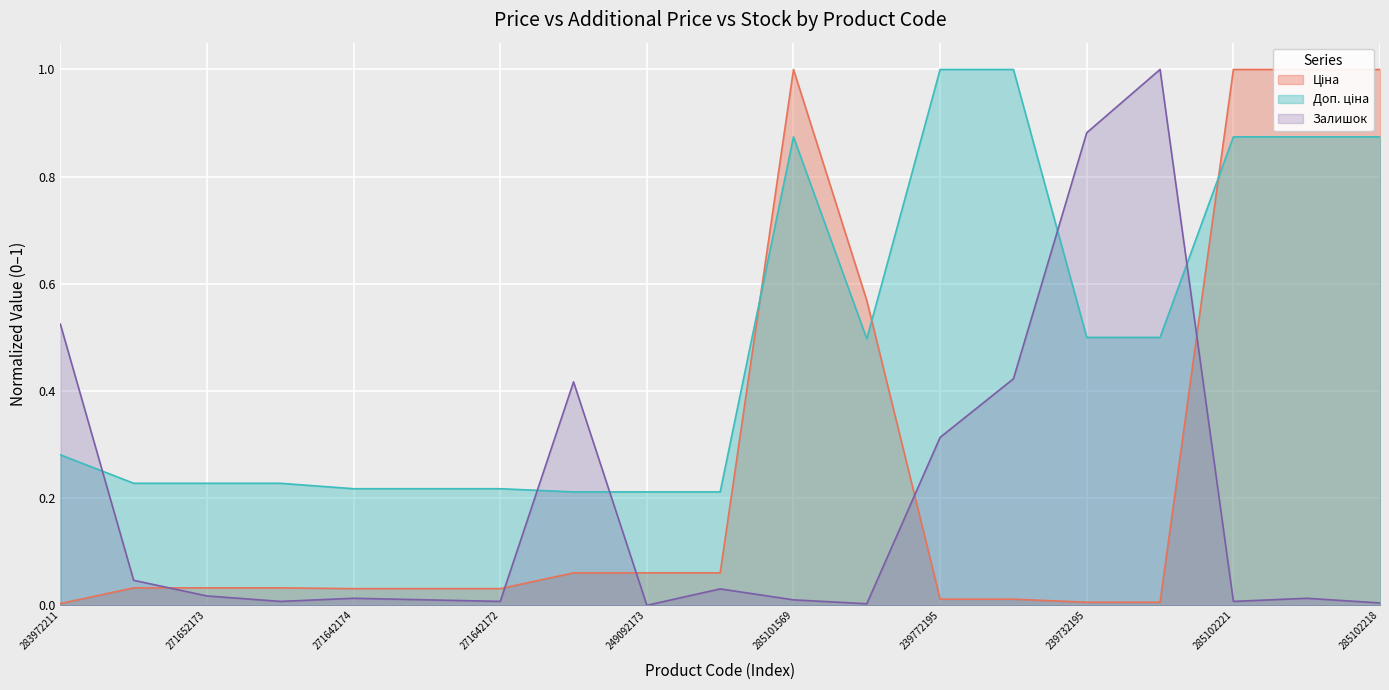

What is the label of the 14th point from the right?

271642173